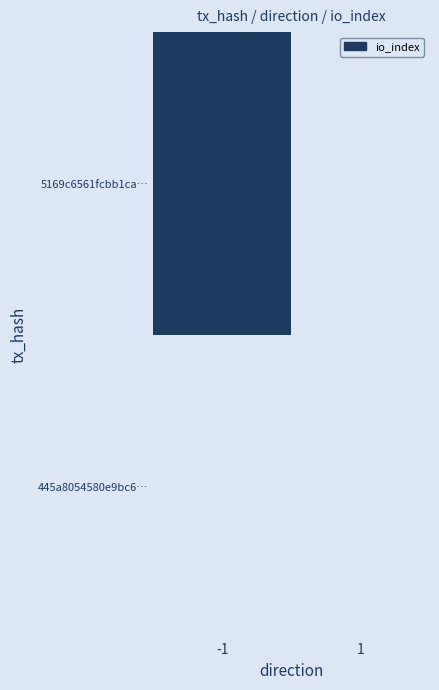

How many distinct data groups are displayed?

2